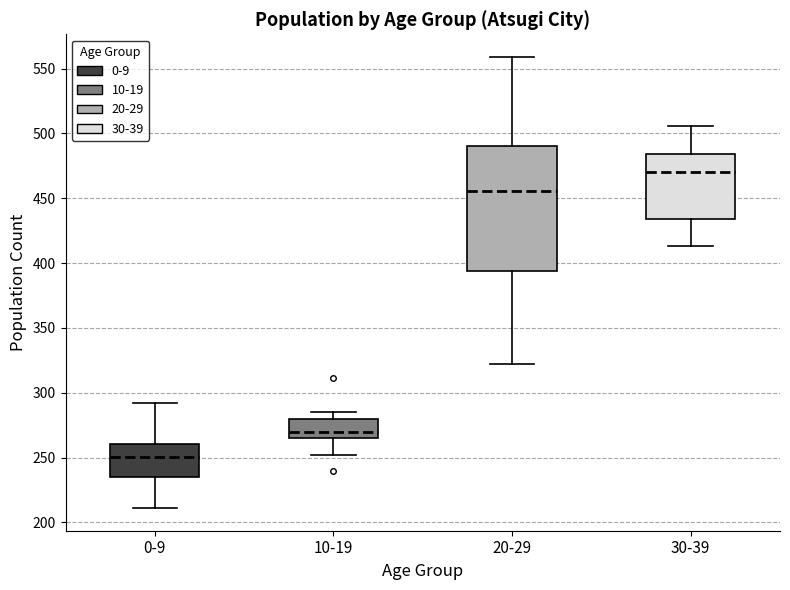

Where is the lower edge of the box for 10-19 on the y-axis? The values are not printed on the chart, so give them approximately, as read against the axis.

265